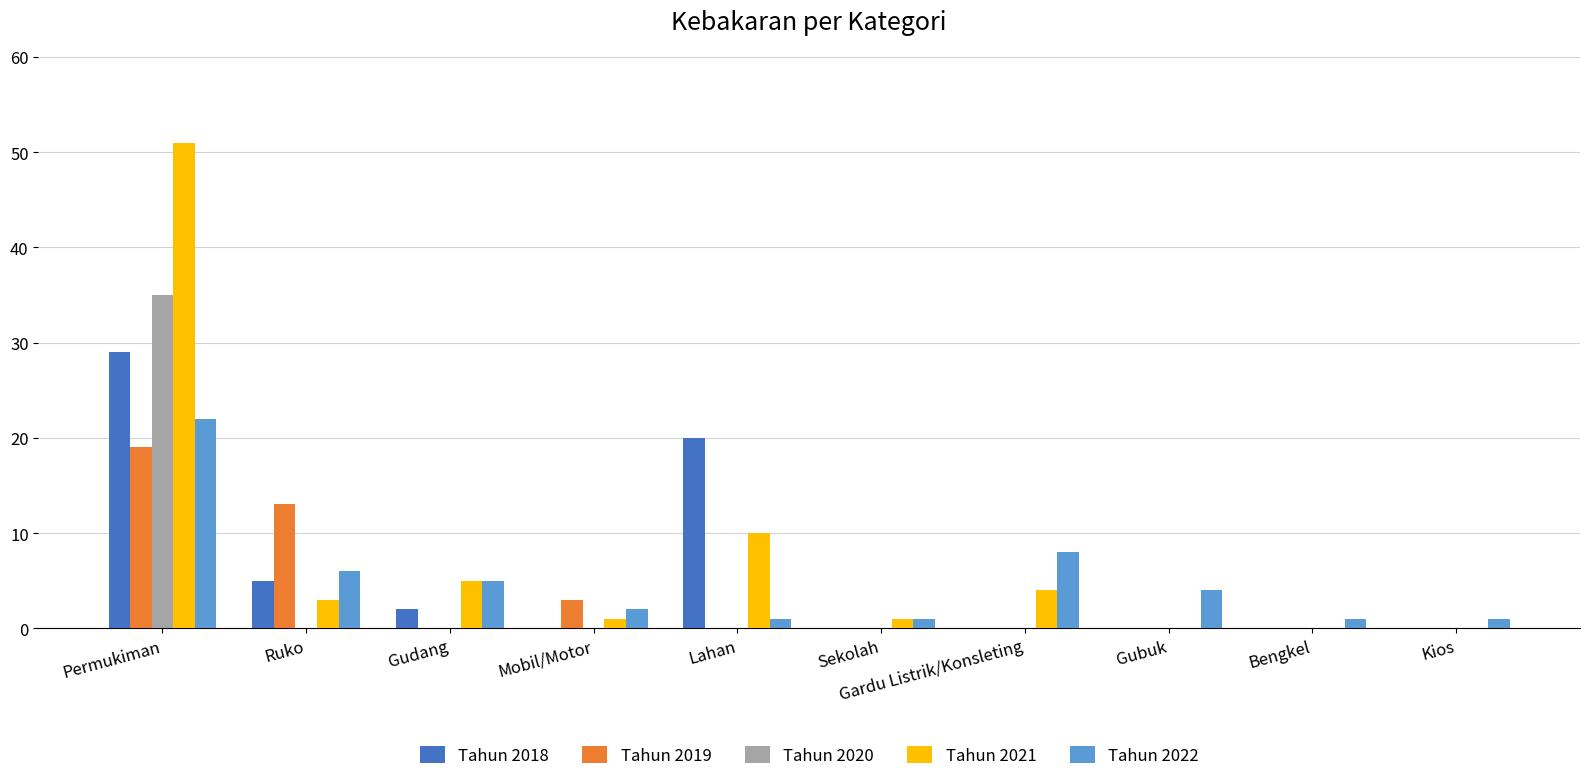

The Tahun 2020 series shows 15 at Lahan. True or false?

False